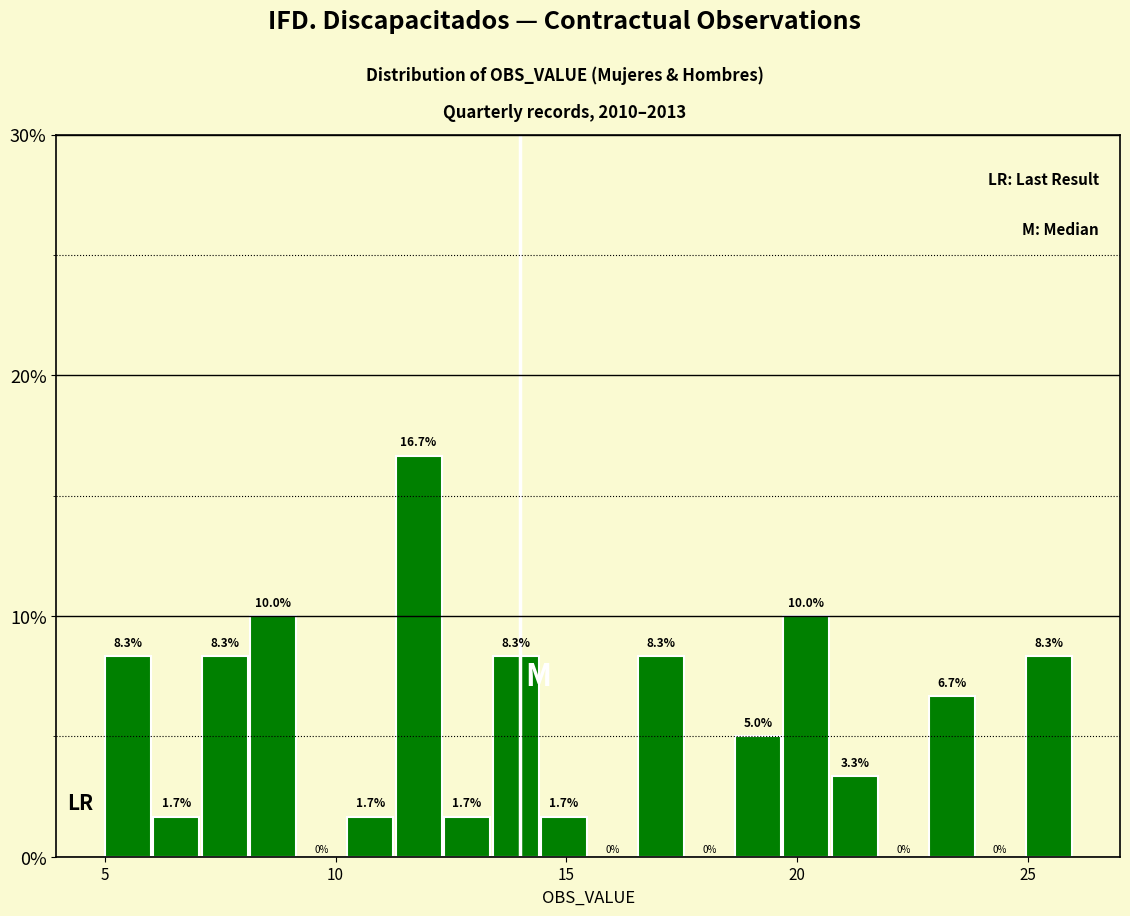

Around what value on the x-axis is the tallest bar? Give the approximate position of its centre, as read against the axis.

12.0